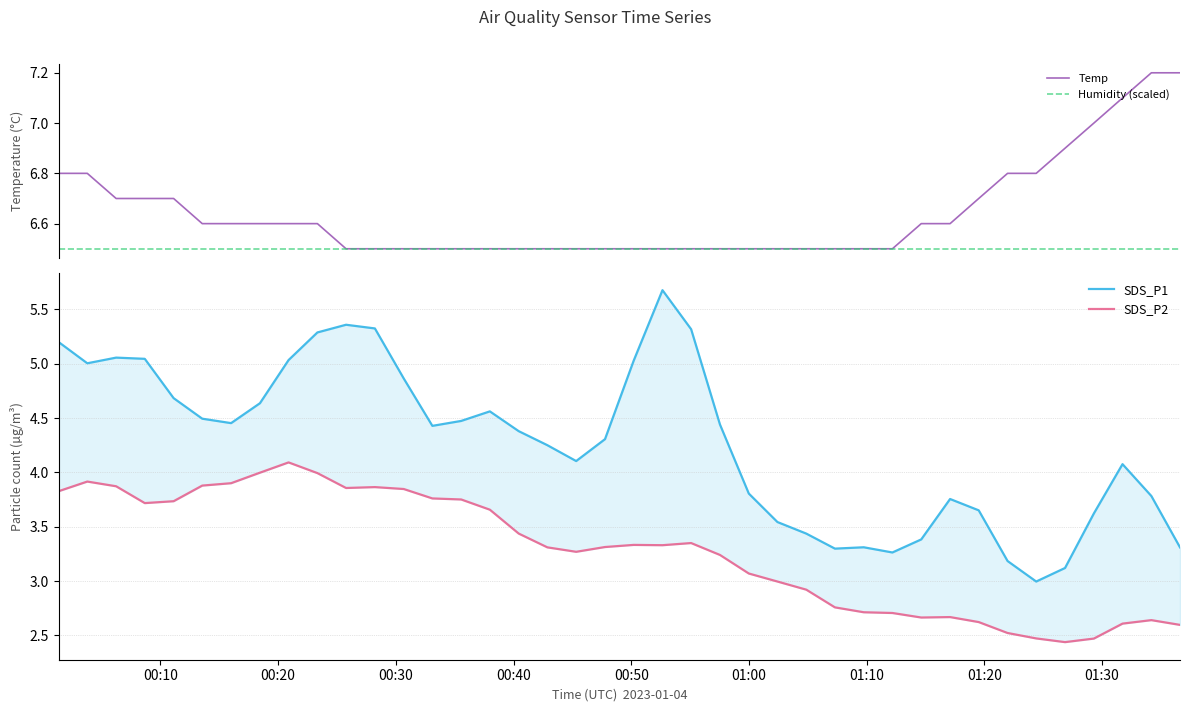

What is the lowest value of the Temp series?

6.5